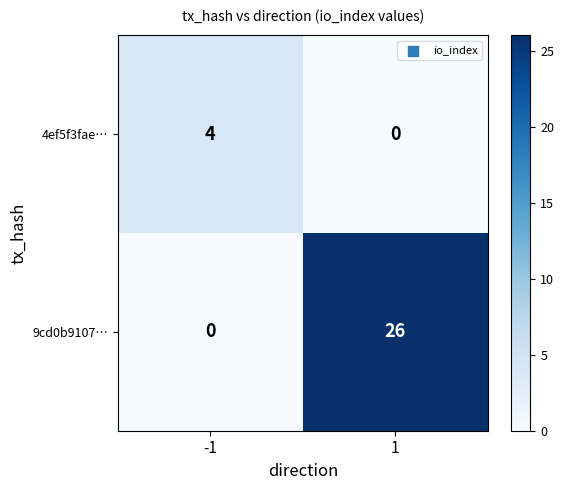

What is the approximate value of 4ef5f3fae… at -1?

4